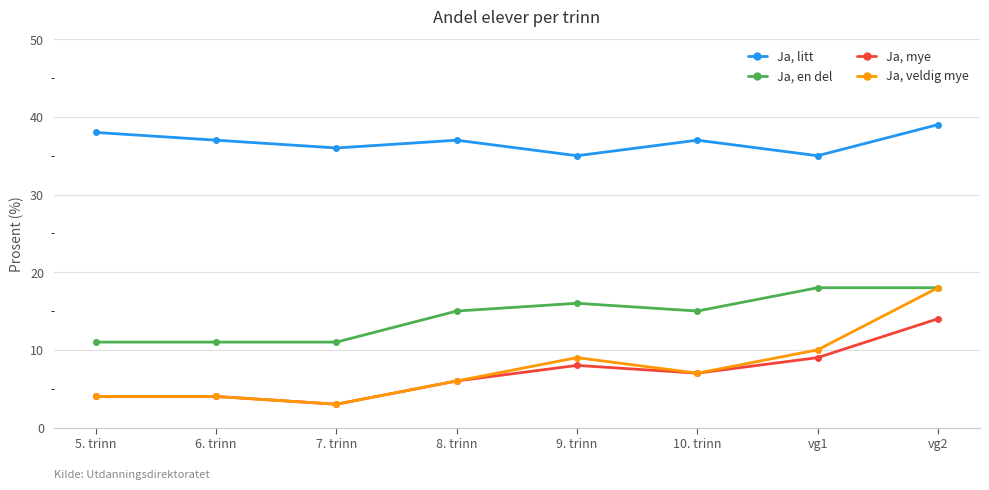

What are all the series names shown in the legend?

Ja, litt, Ja, en del, Ja, mye, Ja, veldig mye